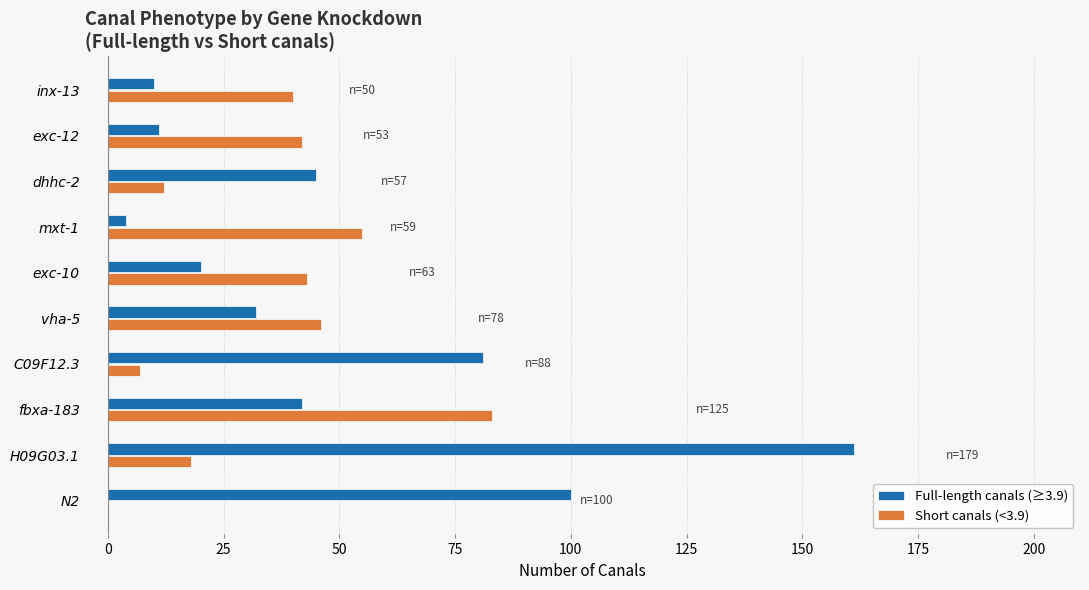

Which series has the widest spread of values?

Full-length canals (≥3.9)